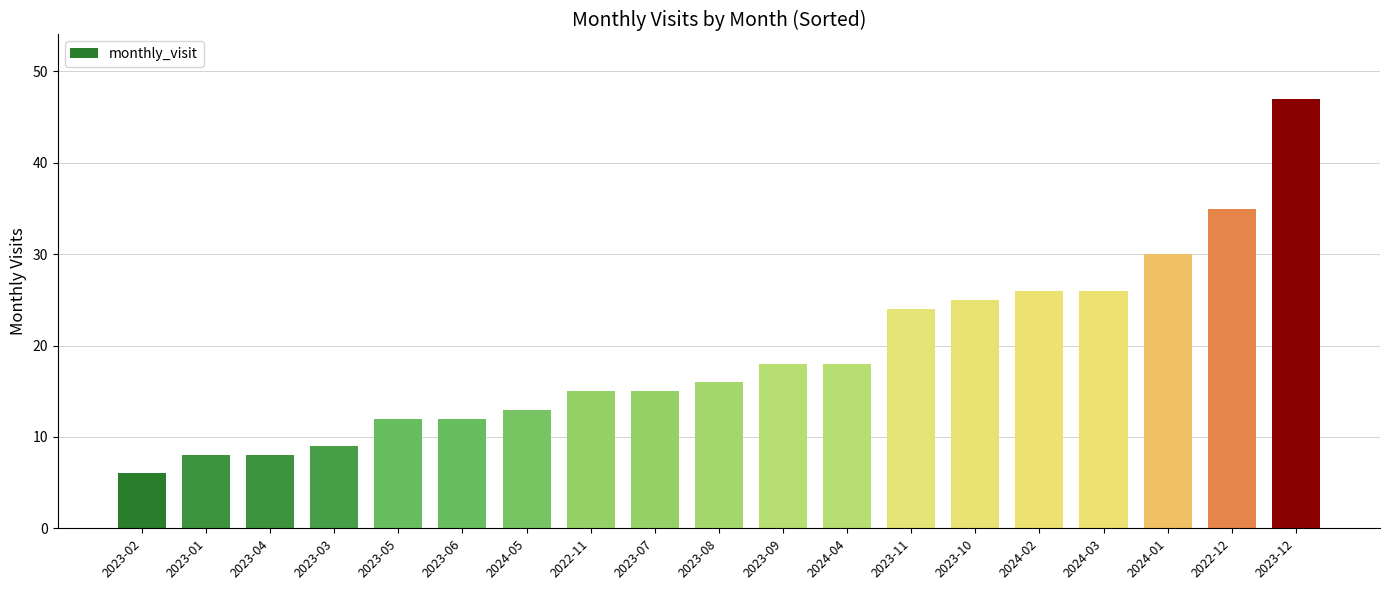

What is the average value?

19